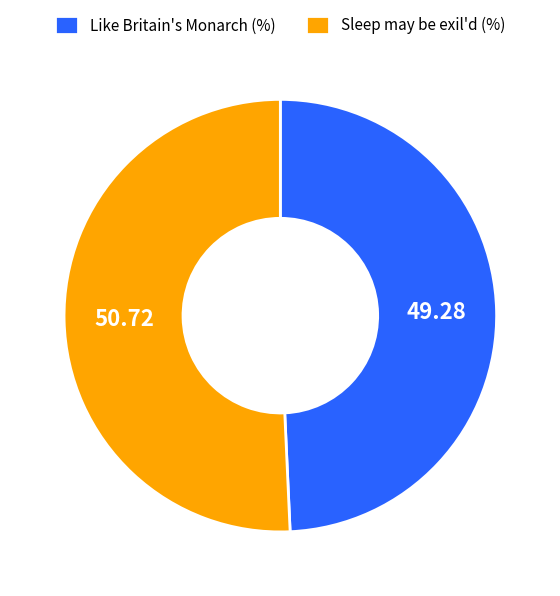

Is there a majority slice in this chart?

Yes